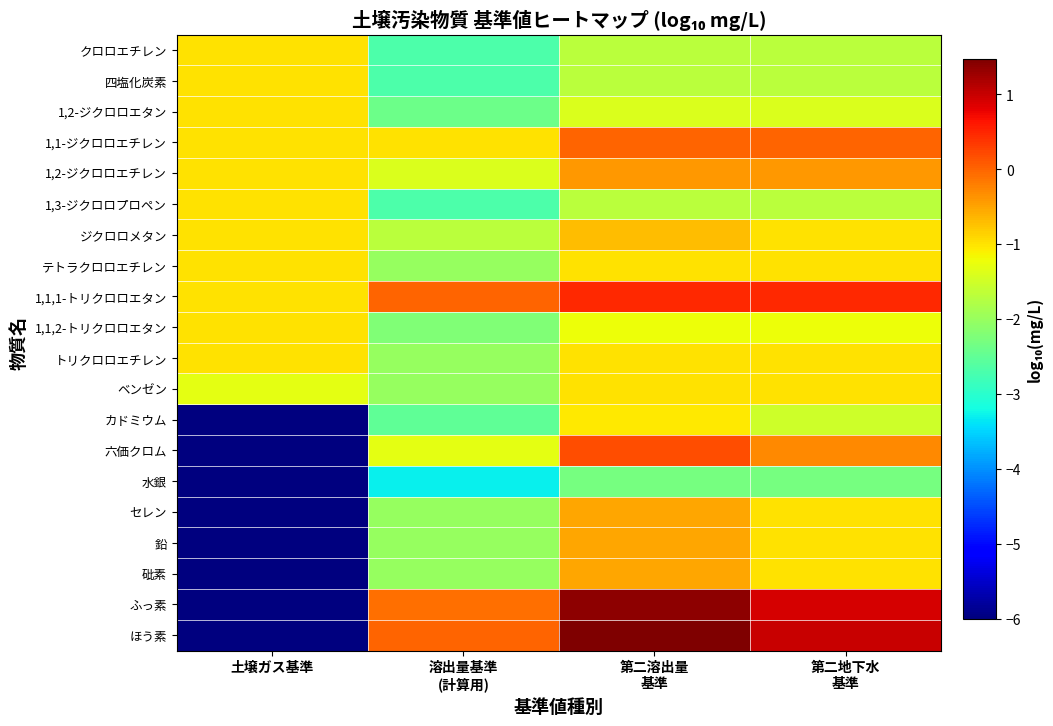

What is the total value across all series at 第二地下水
基準?

-16.9